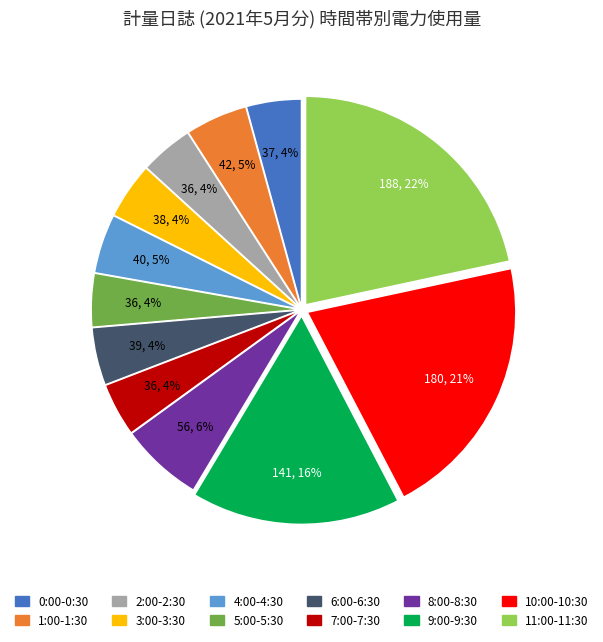

Which slice is the largest?

11:00-11:30